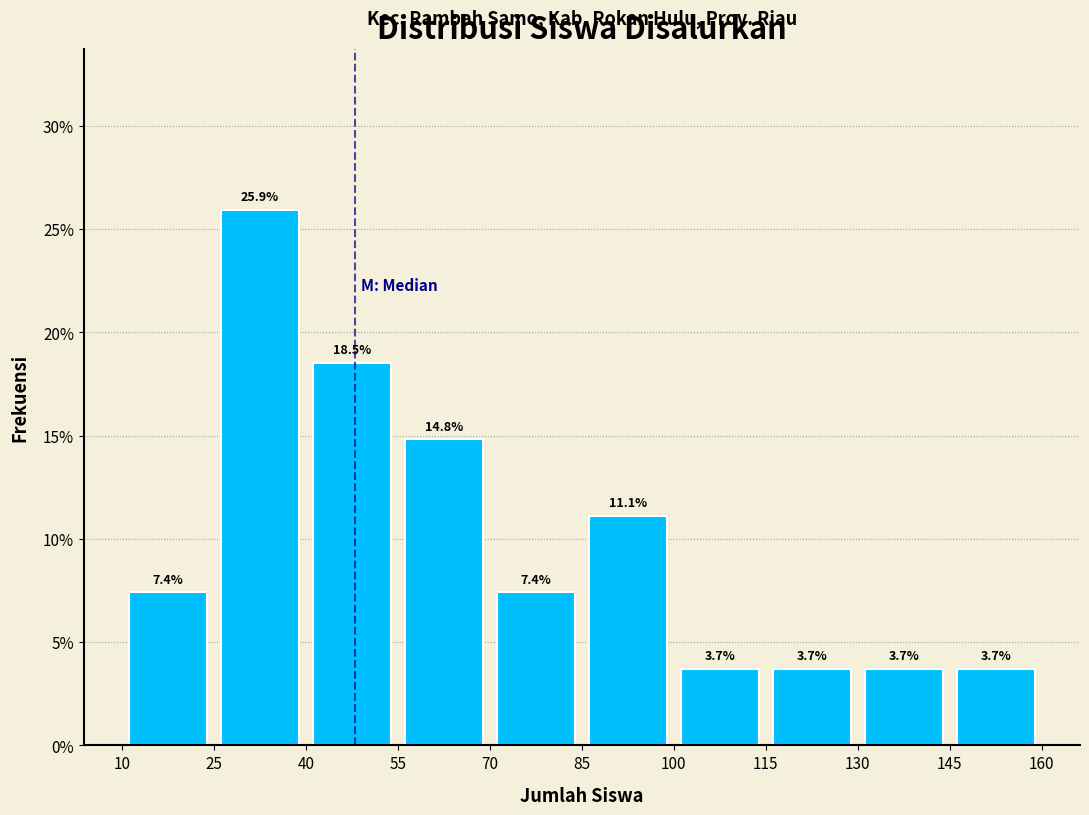

Reading left to right, transcribe this chart: for each bar, give the range it covers on the x-axis and its height.

10 to 25: 7.4
25 to 40: 25.9
40 to 55: 18.5
55 to 70: 14.8
70 to 85: 7.4
85 to 100: 11.1
100 to 115: 3.7
115 to 130: 3.7
130 to 145: 3.7
145 to 160: 3.7